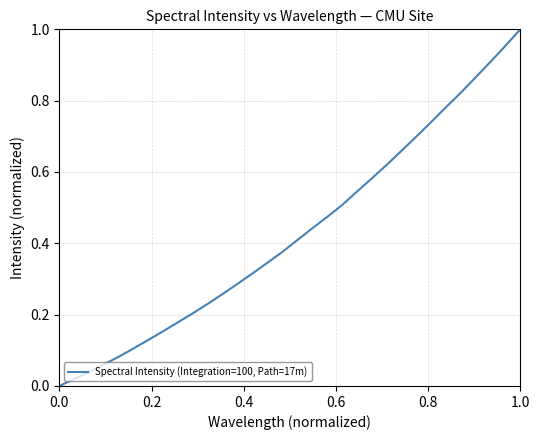

Does the chart display data point markers on the line(s)?

No